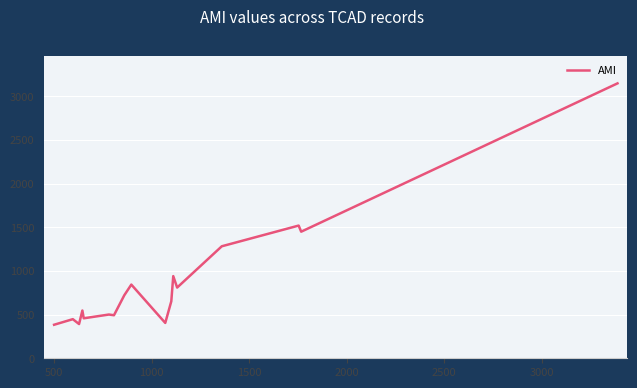

What is the smallest value displayed?

384